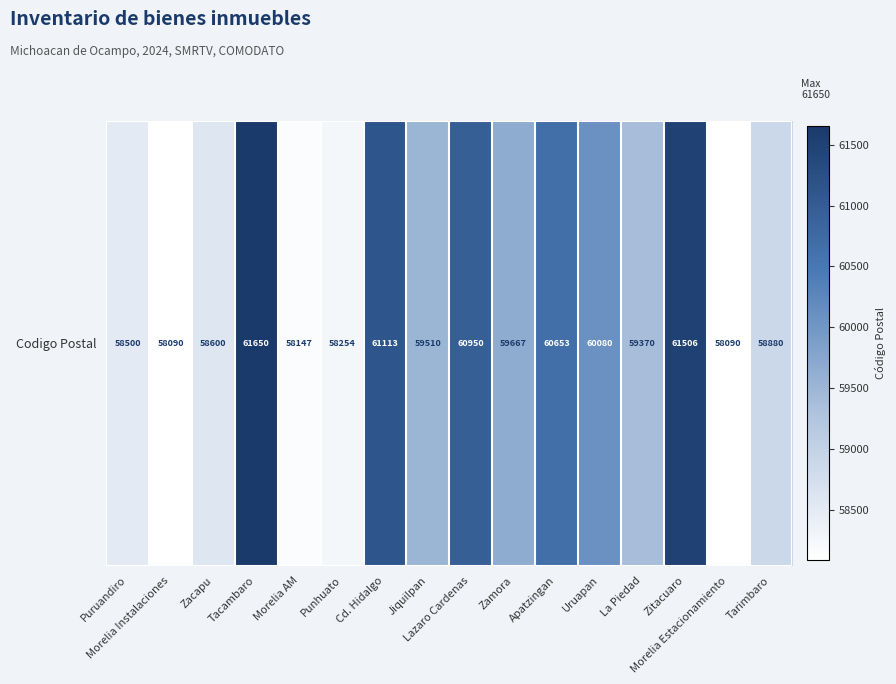

What is the minimum value shown in the chart?

58090